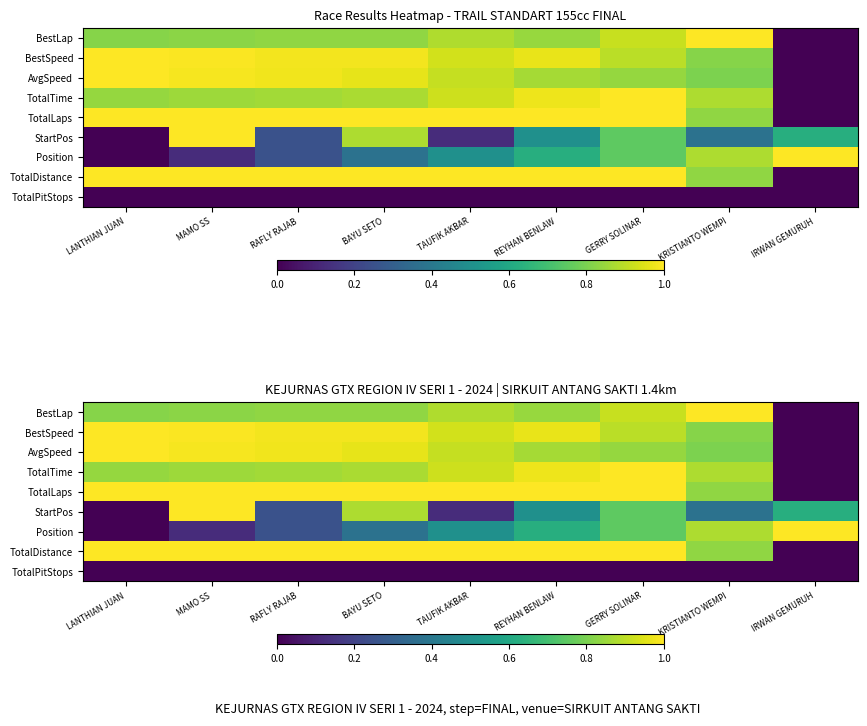

What is the difference between the second highest and minimum values in the AvgSpeed series?

1.0